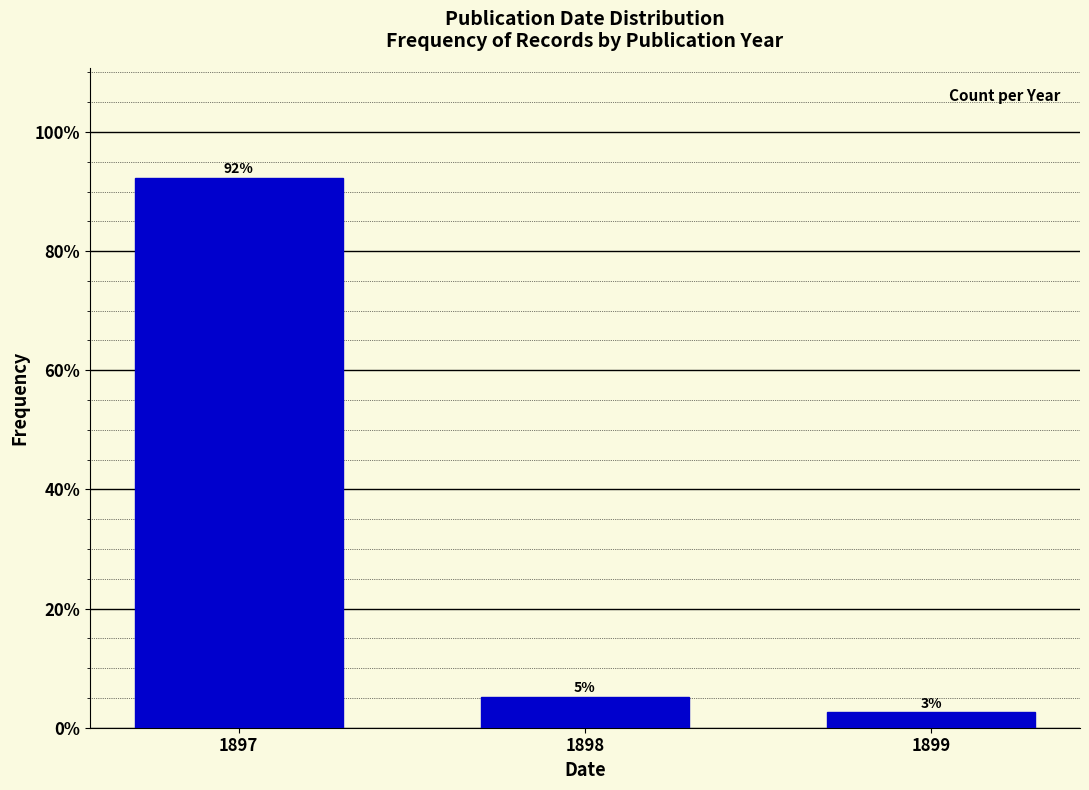

How many bars are there in total?

3